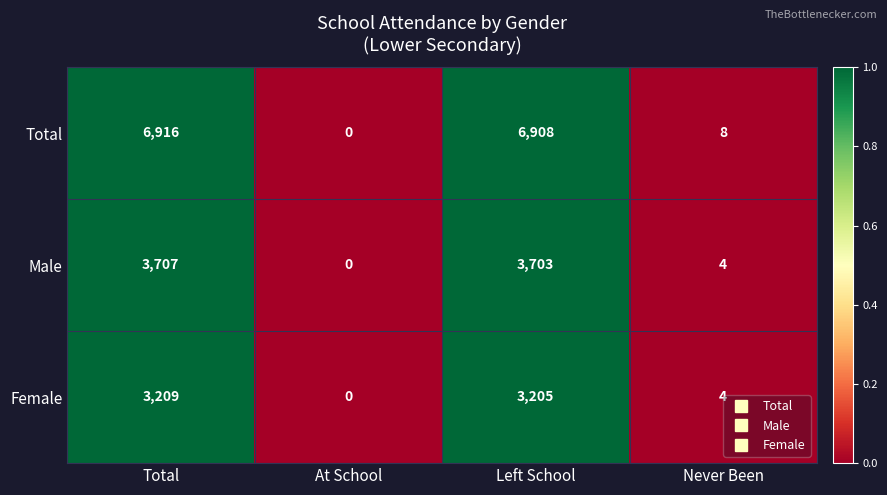

What is the difference between the Total values at Left School and Total?

8